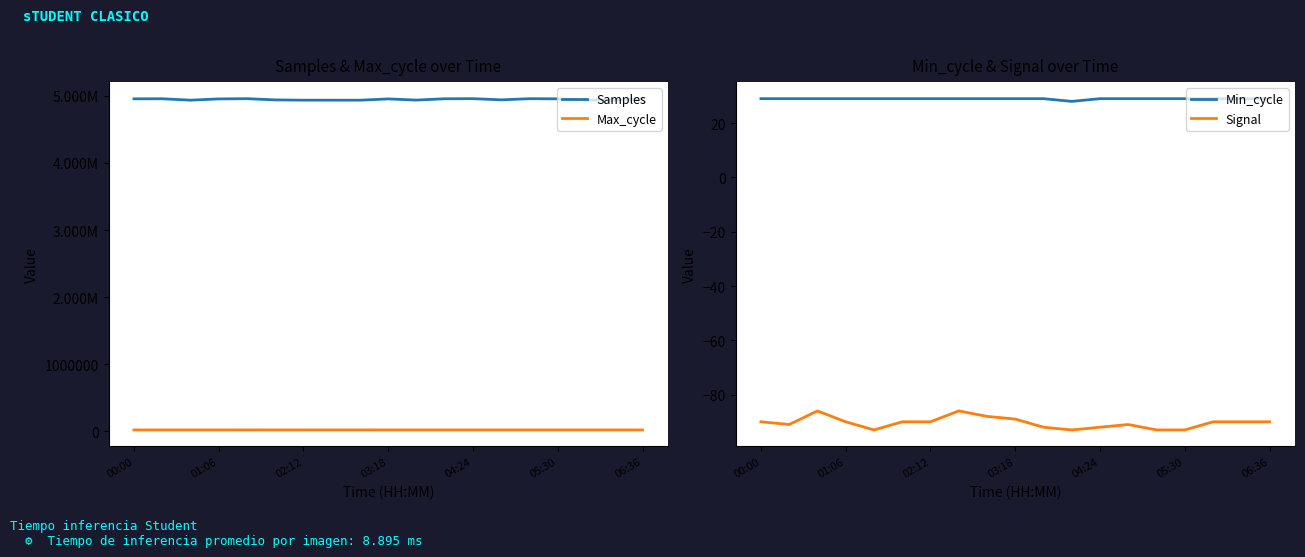

Count the number of categories in the chart.

19